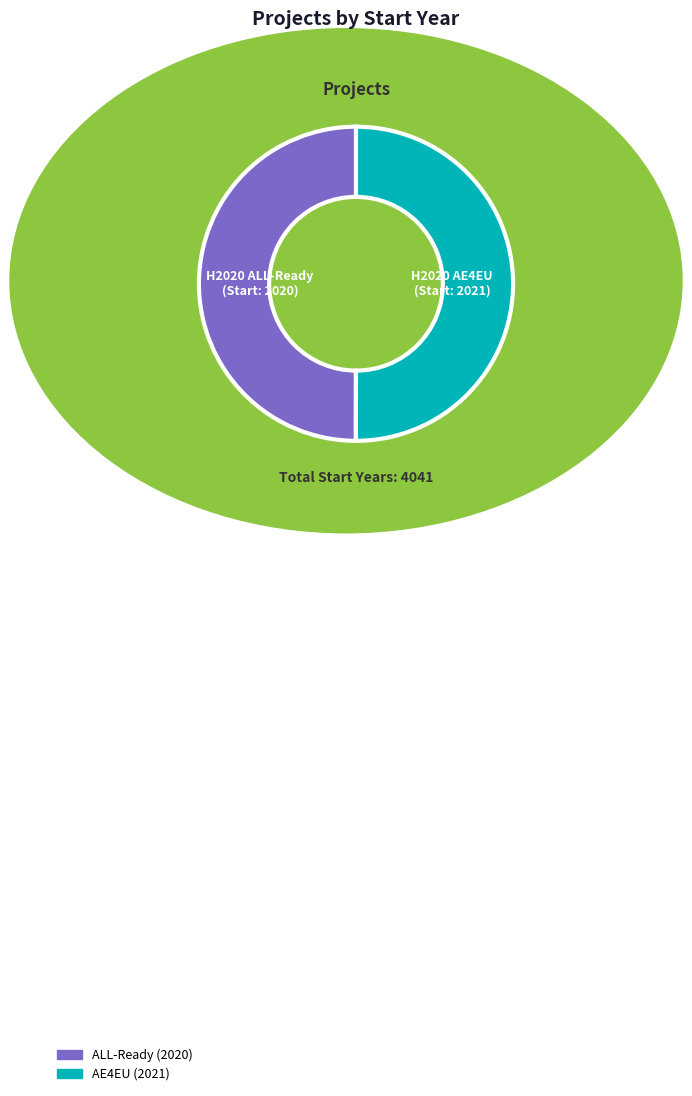

Does any single category account for the majority?

Yes